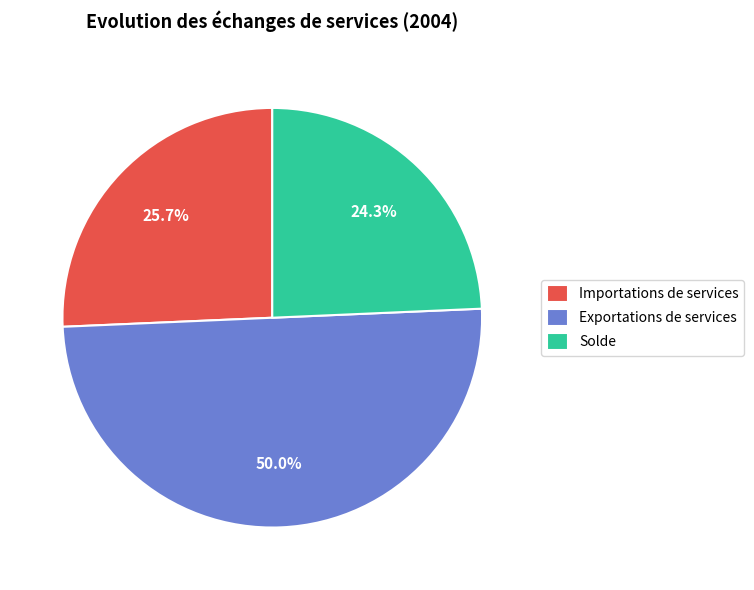

How much of the chart is everything except Solde?

75.7%